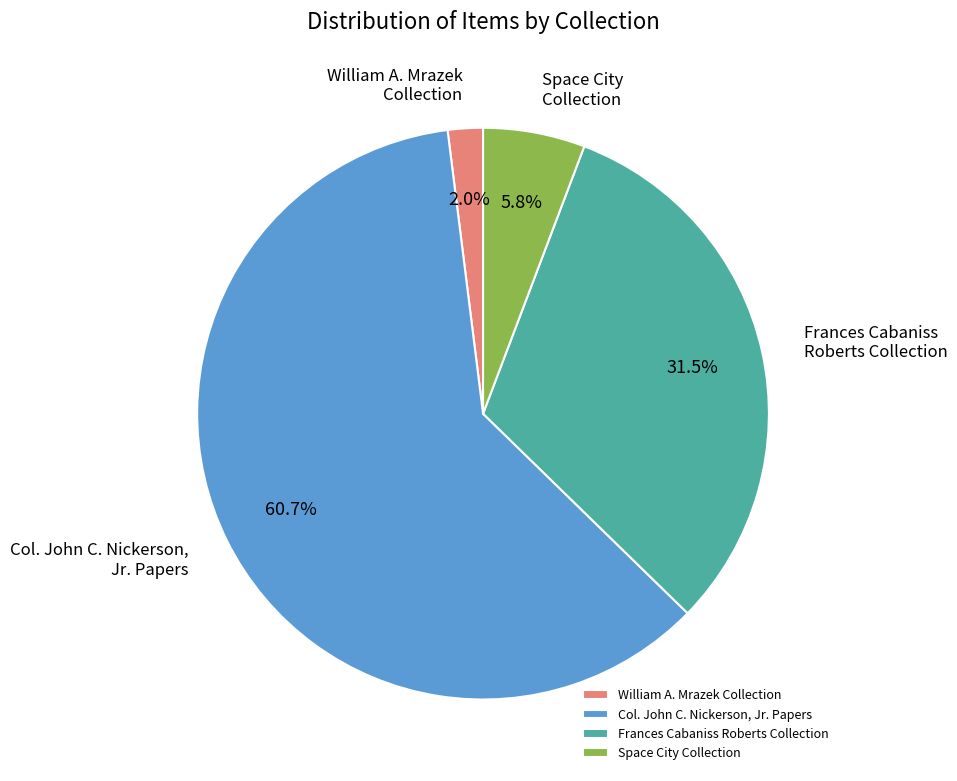

Between Col. John C. Nickerson, Jr. Papers and William A. Mrazek Collection, which is larger?

Col. John C. Nickerson, Jr. Papers